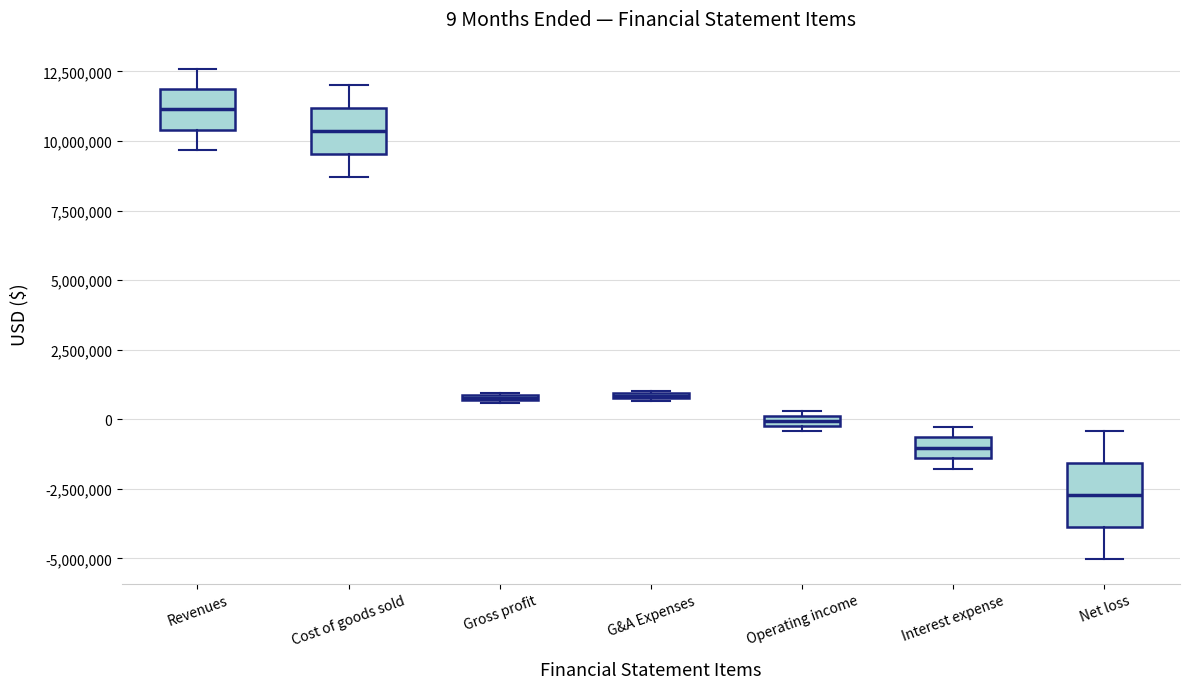

Which box's median line is the highest?

Revenues